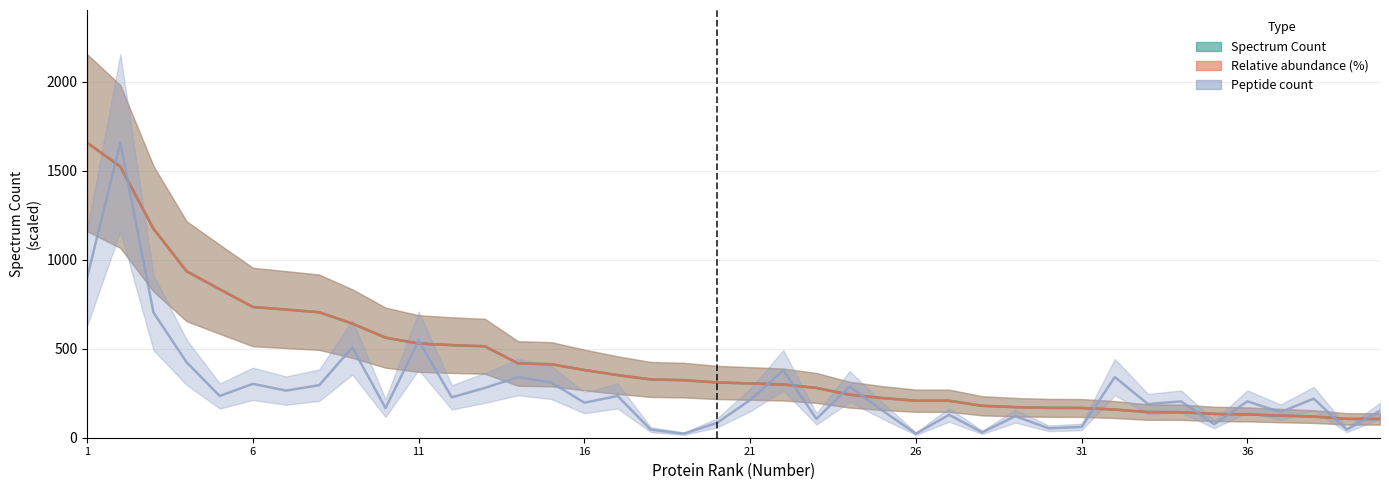

Which series ends up on top after the final intersection of Peptide count and Spectrum Count?

Peptide count